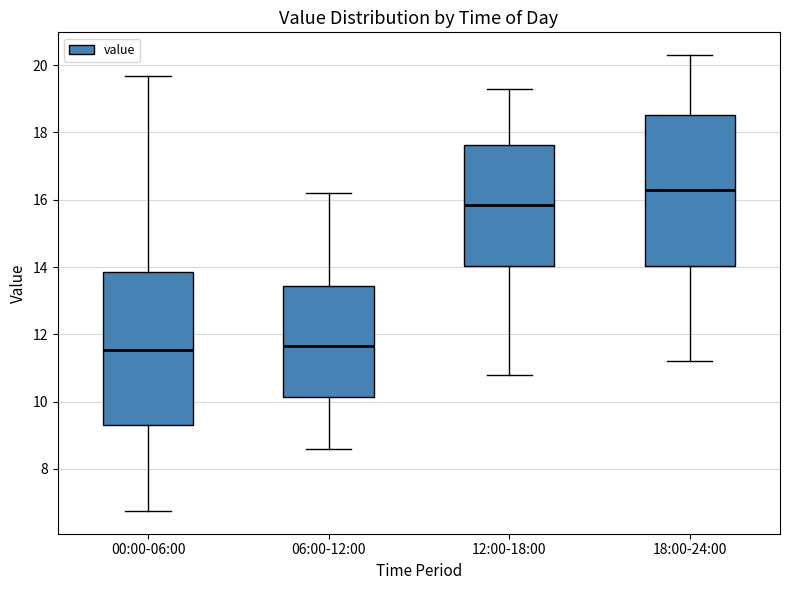

Where does the upper whisker of the box for 18:00-24:00 end on the y-axis? The values are not printed on the chart, so give them approximately, as read against the axis.

20.4